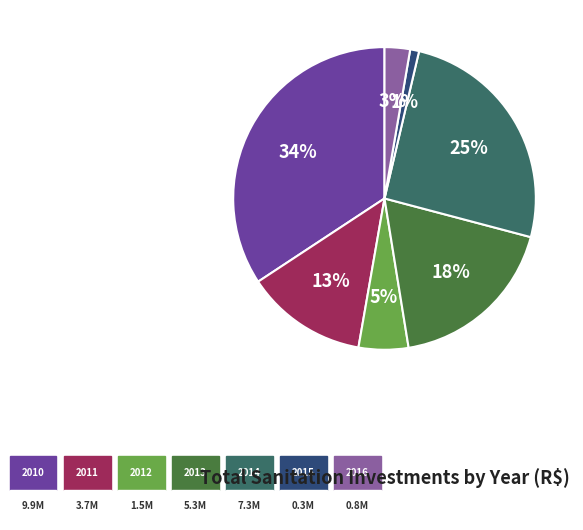

Is 2013 the majority of the pie?

No